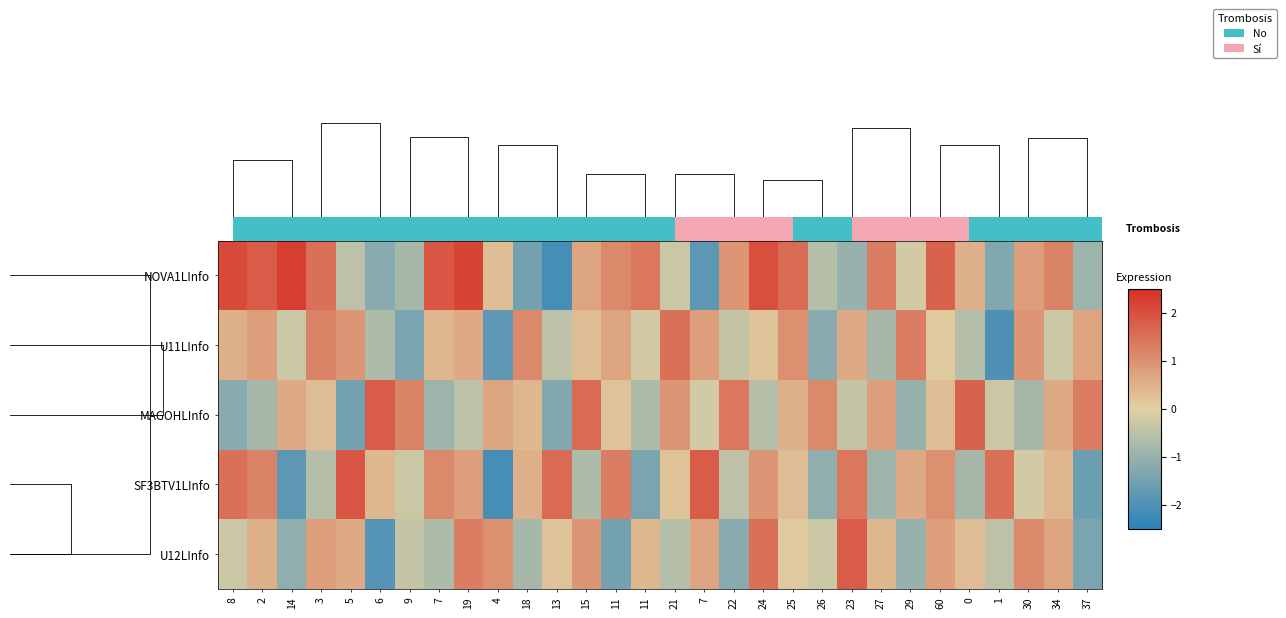

At how many categories does at least one series exceed -1?

30